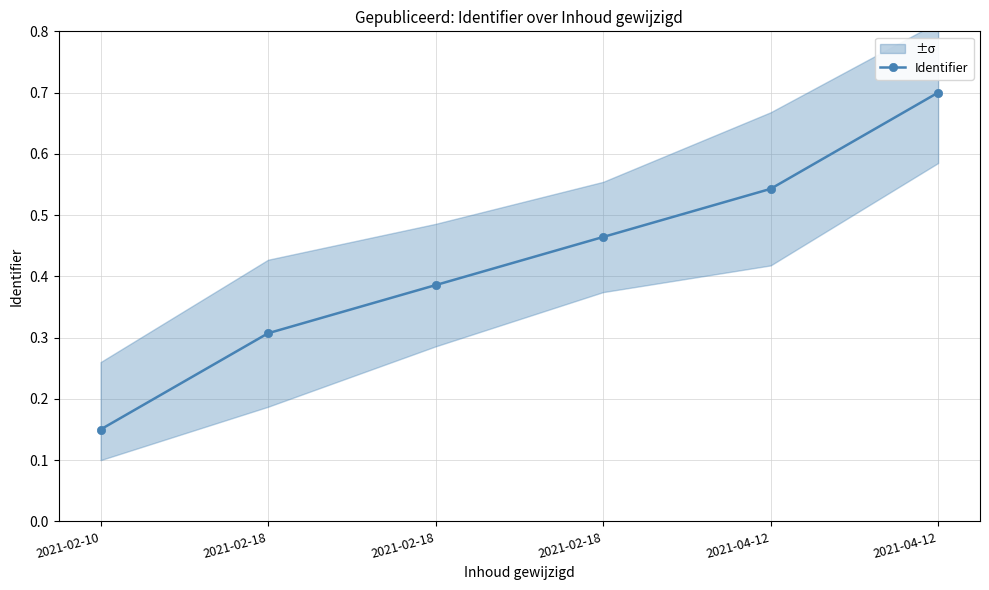

True or false: the data shows 0.1 at 2021-02-10.

True